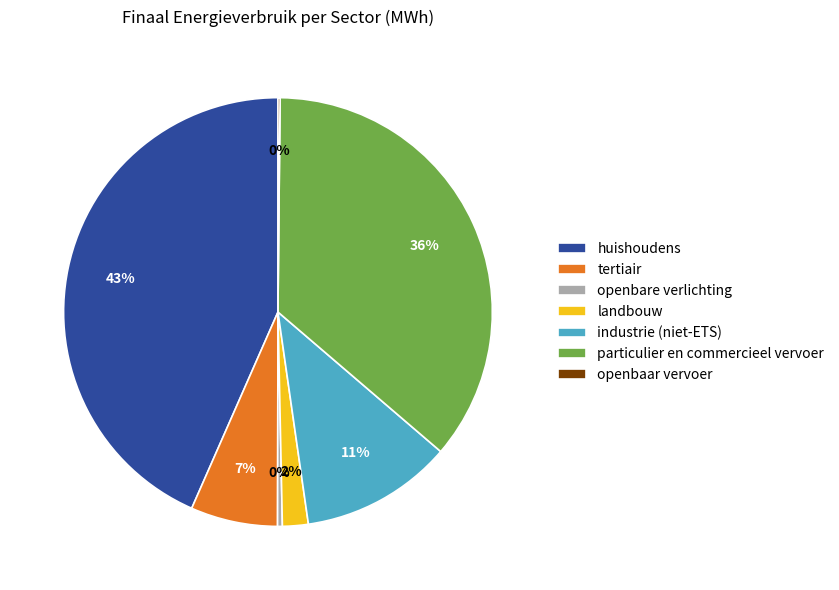

To the nearest percent, what is the average slice percentage?

14%